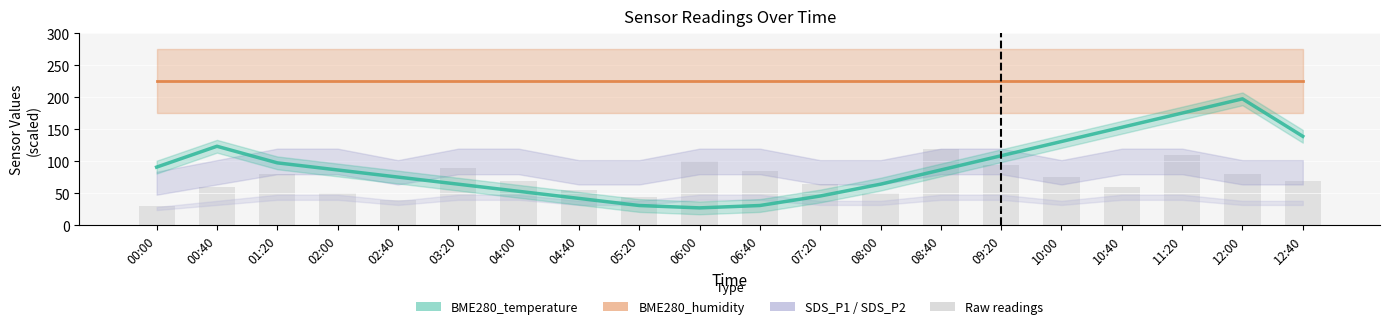

Which category has the lowest value across all series?

00:00